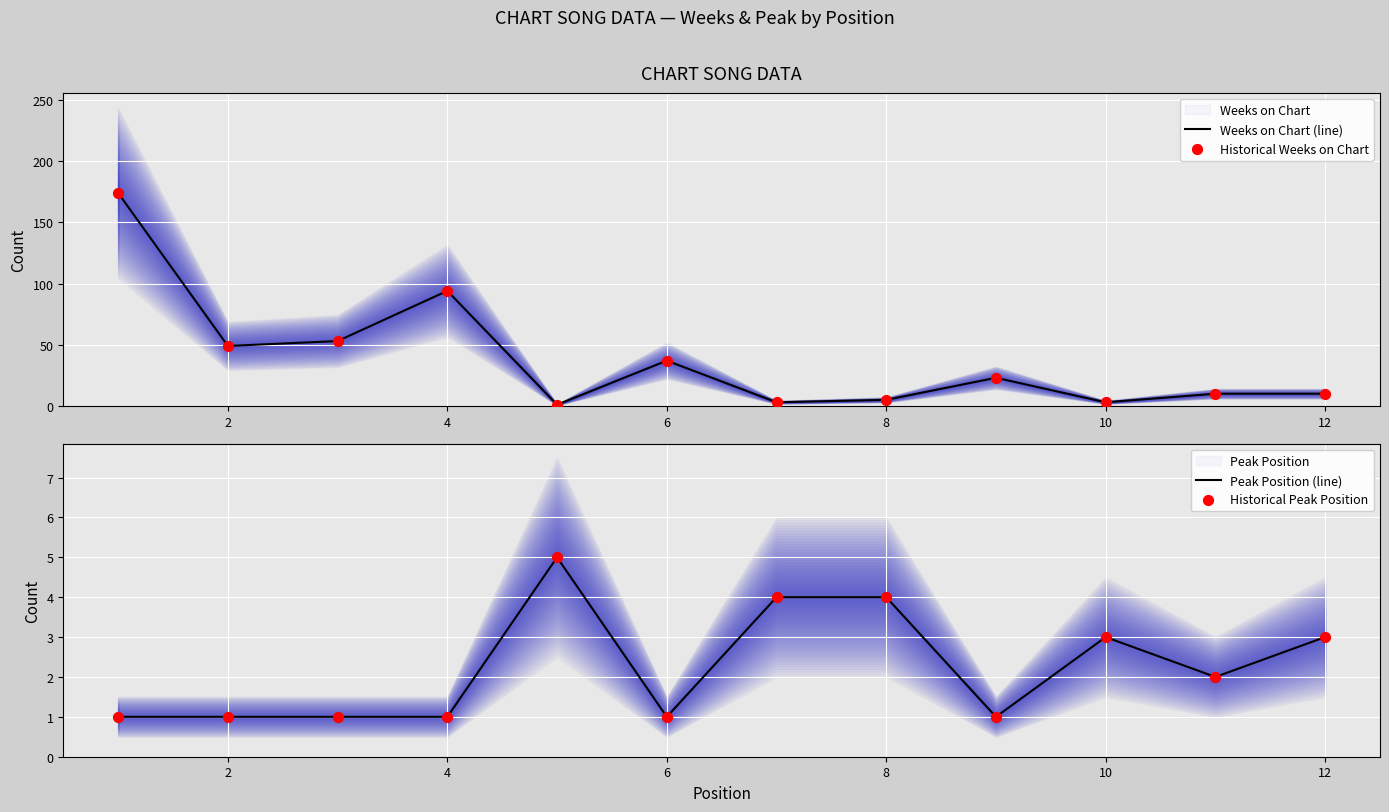

At how many categories does at least one series exceed 86?

2